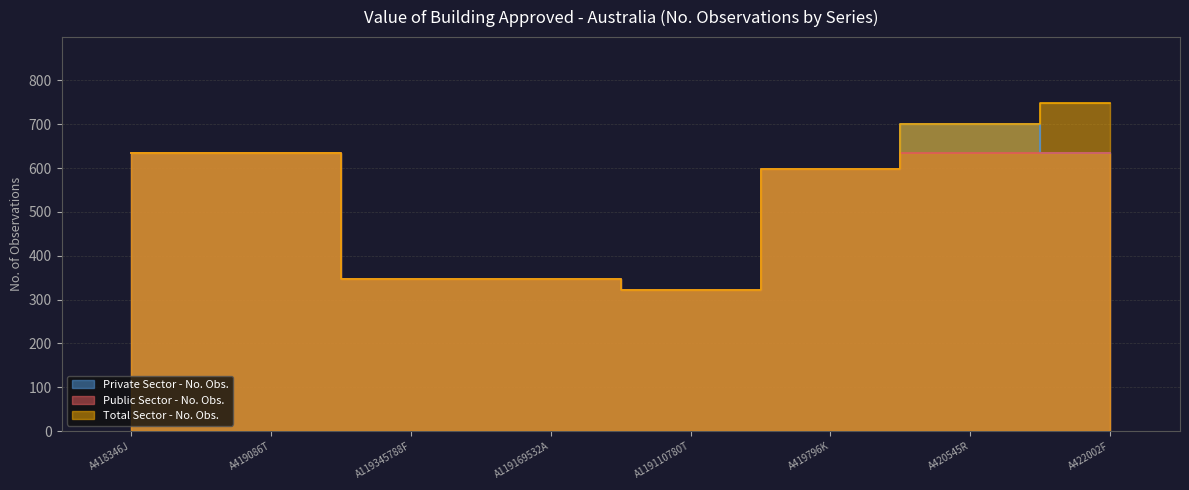

Where is Public Sector - No. Obs. nearest to the value 479?

A419796K